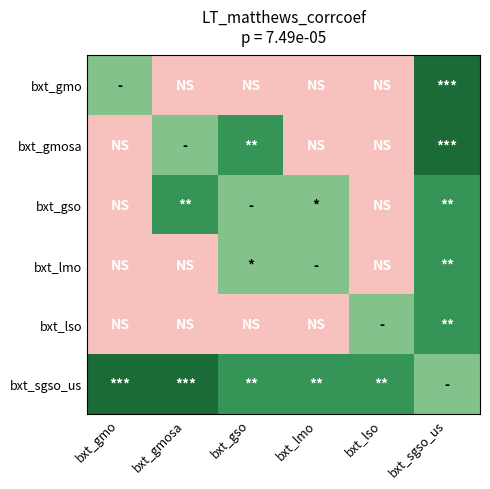

Which series has the largest total across all categories?

bxt_sgso_us